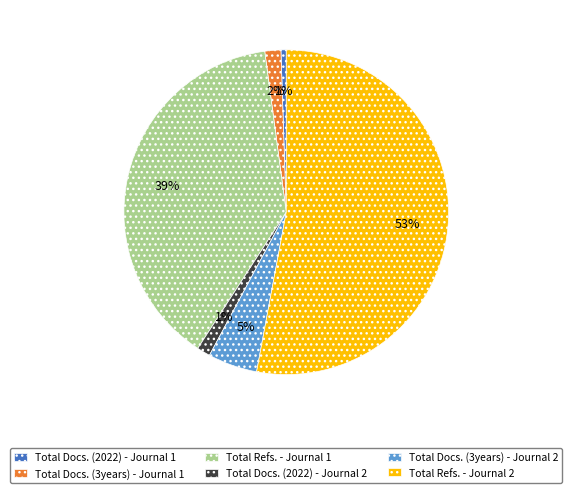

How many slices are in this pie chart?

6